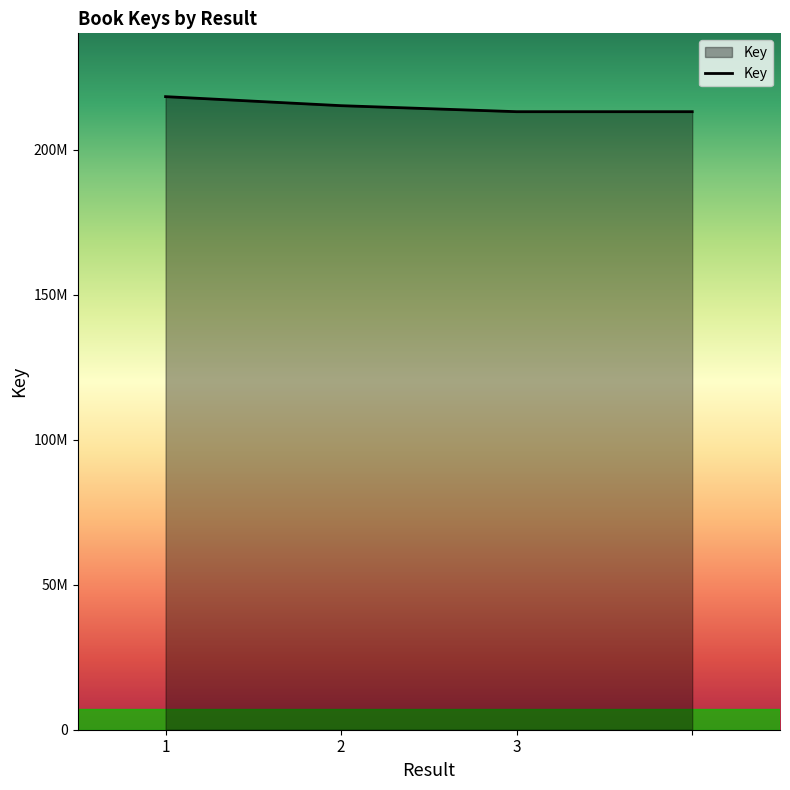

At which category does the chart reach its peak across all series?

1